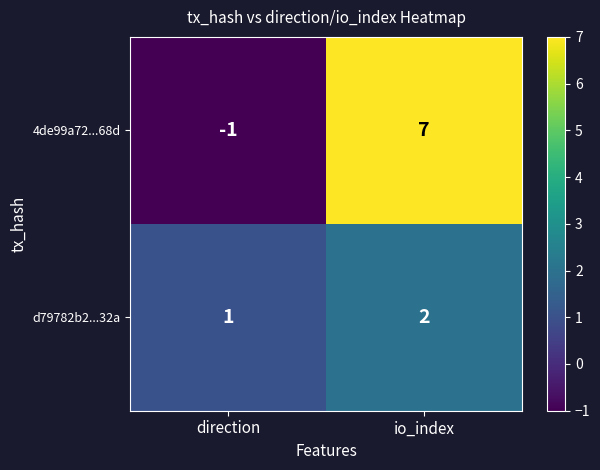

Which series has the largest total across all categories?

4de99a72...68d